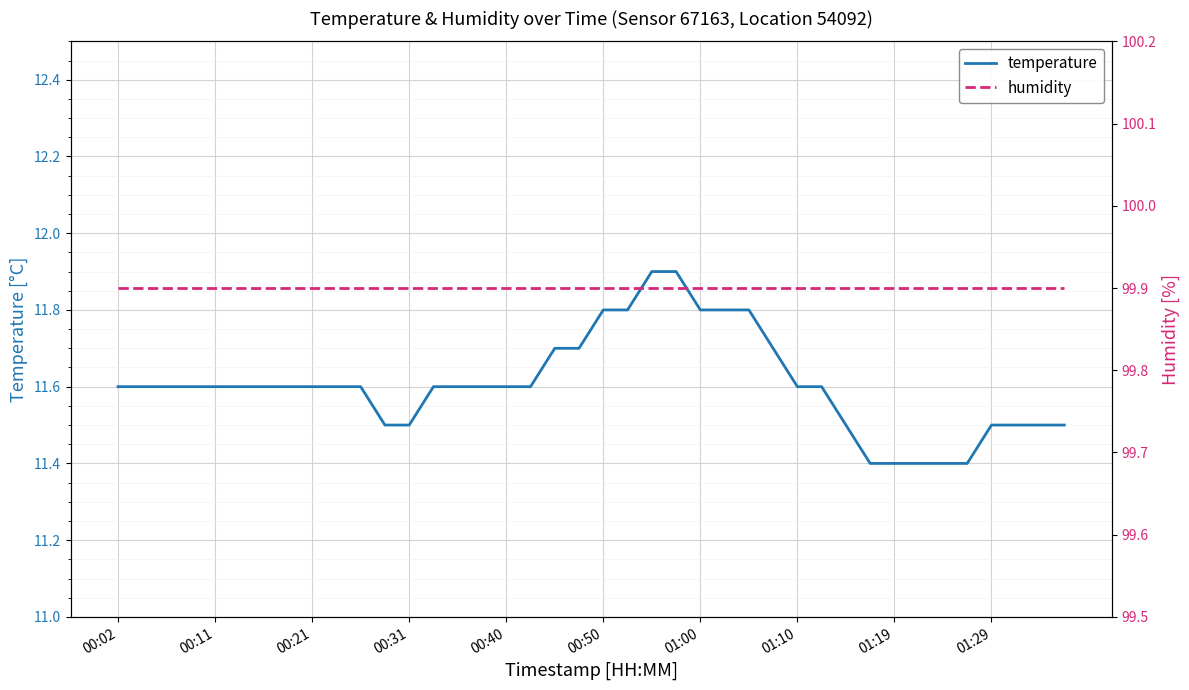

True or false: temperature has a value of 11.5 at 00:31.

True